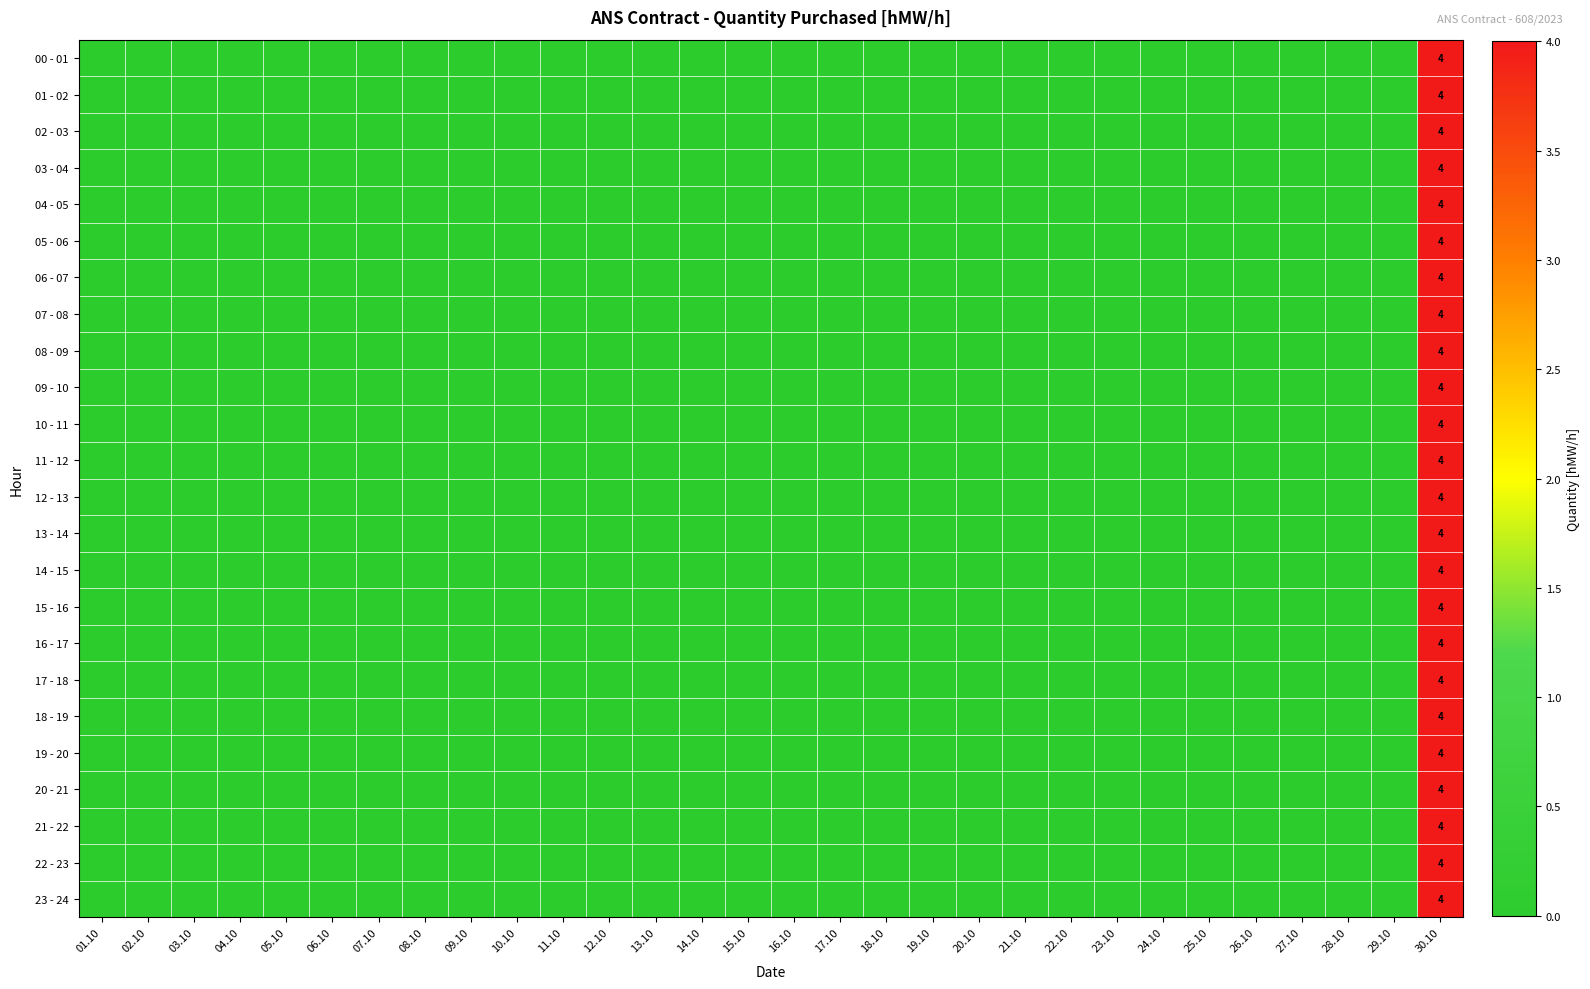

True or false: 23 - 24 has a value of 4 at 30.10.

True